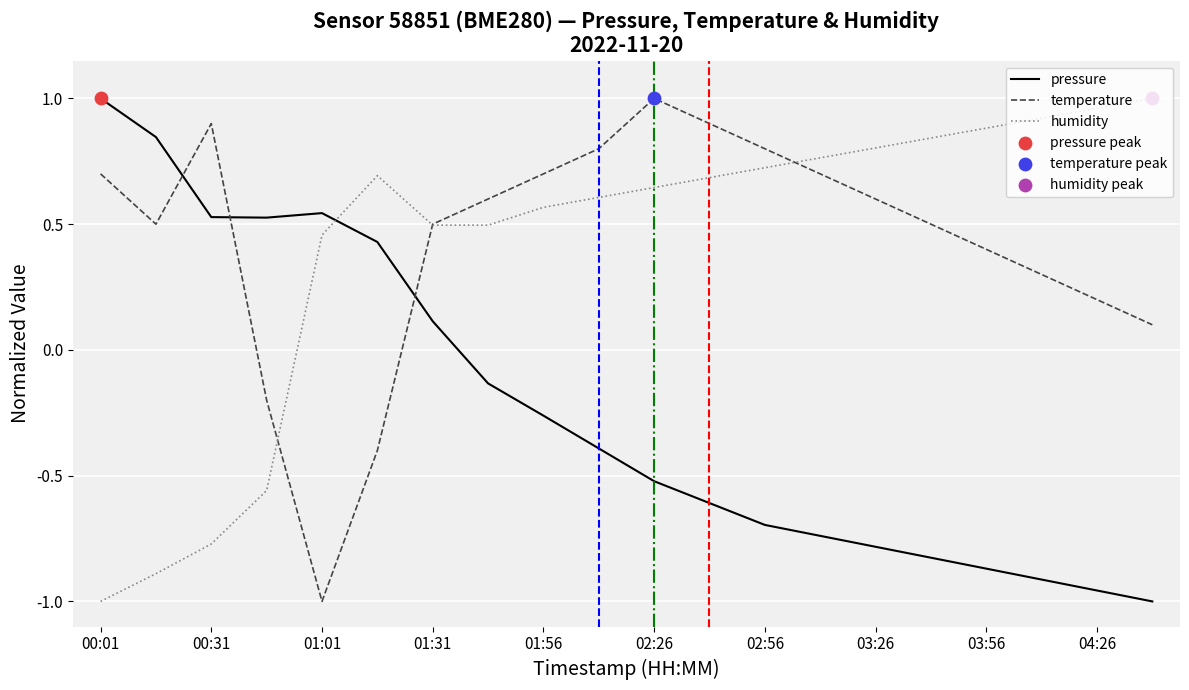

How many intersections are there between temperature and pressure?

3